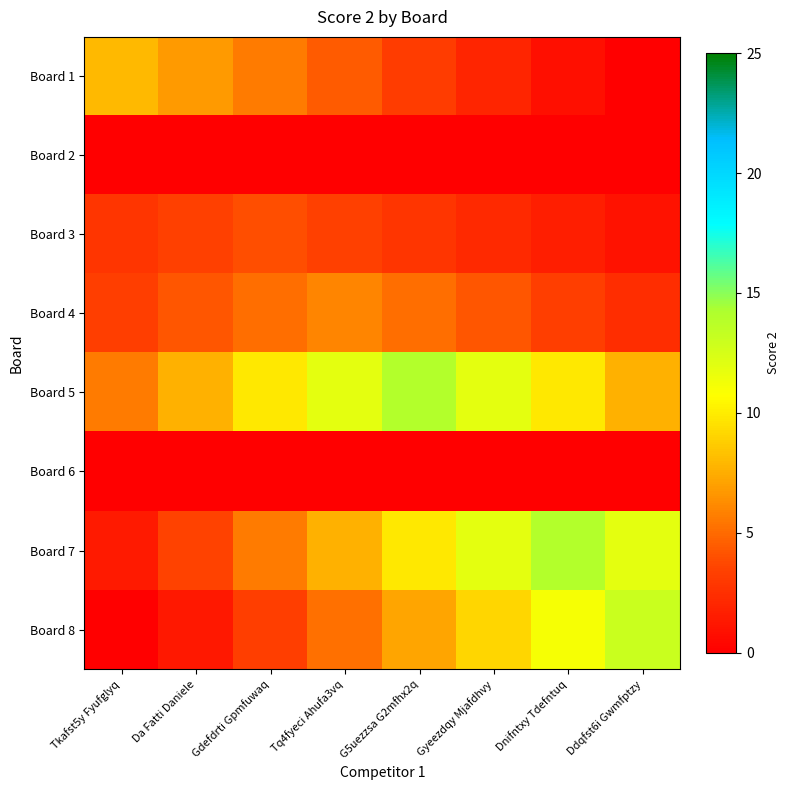

What is the spread (max minus min) of values at Tkafst5y Fyufglyq?

8.0